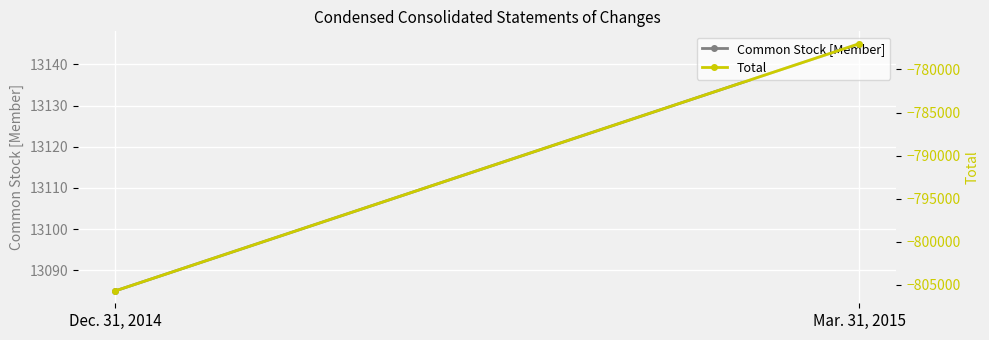

At how many categories does at least one series exceed -190027?

2